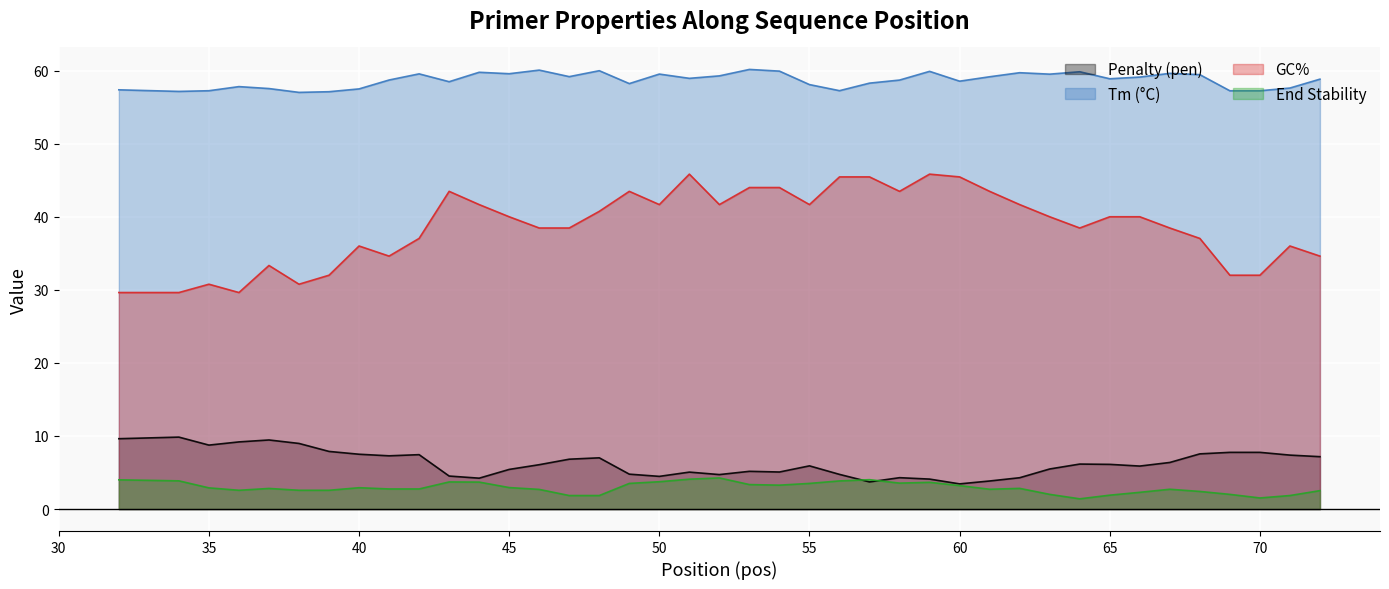

What is the value of the PRIMER_LEFT_0_END_STABILITY point at the 25th from the left?

4.0